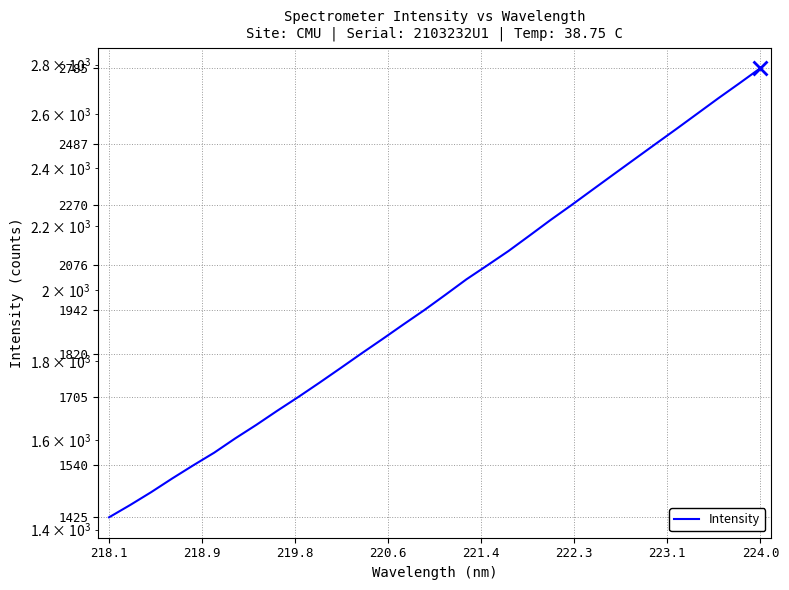

How many lines are shown in the chart?

1